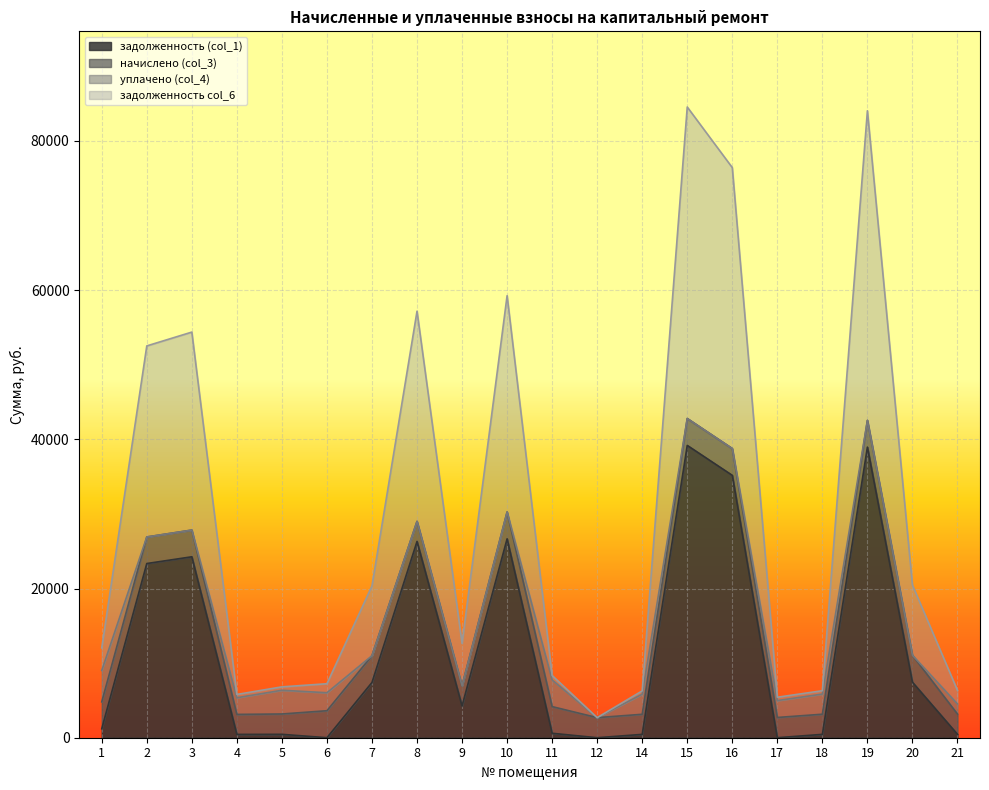

What are all the series names shown in the legend?

задолженность (col_1), начислено (col_3), уплачено (col_4), задолженность col_6